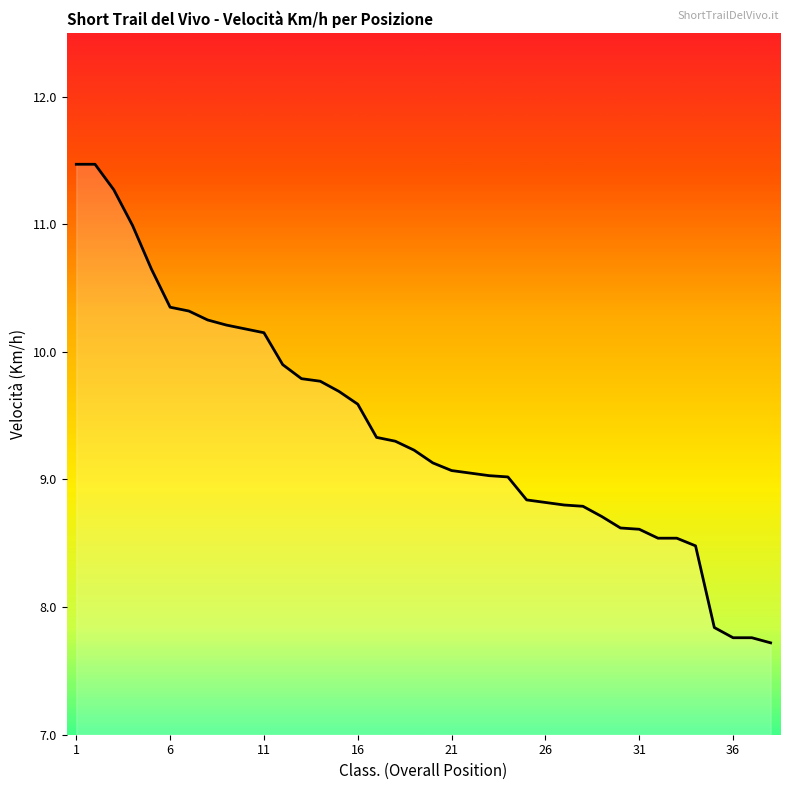

What is the smallest value displayed?

7.7